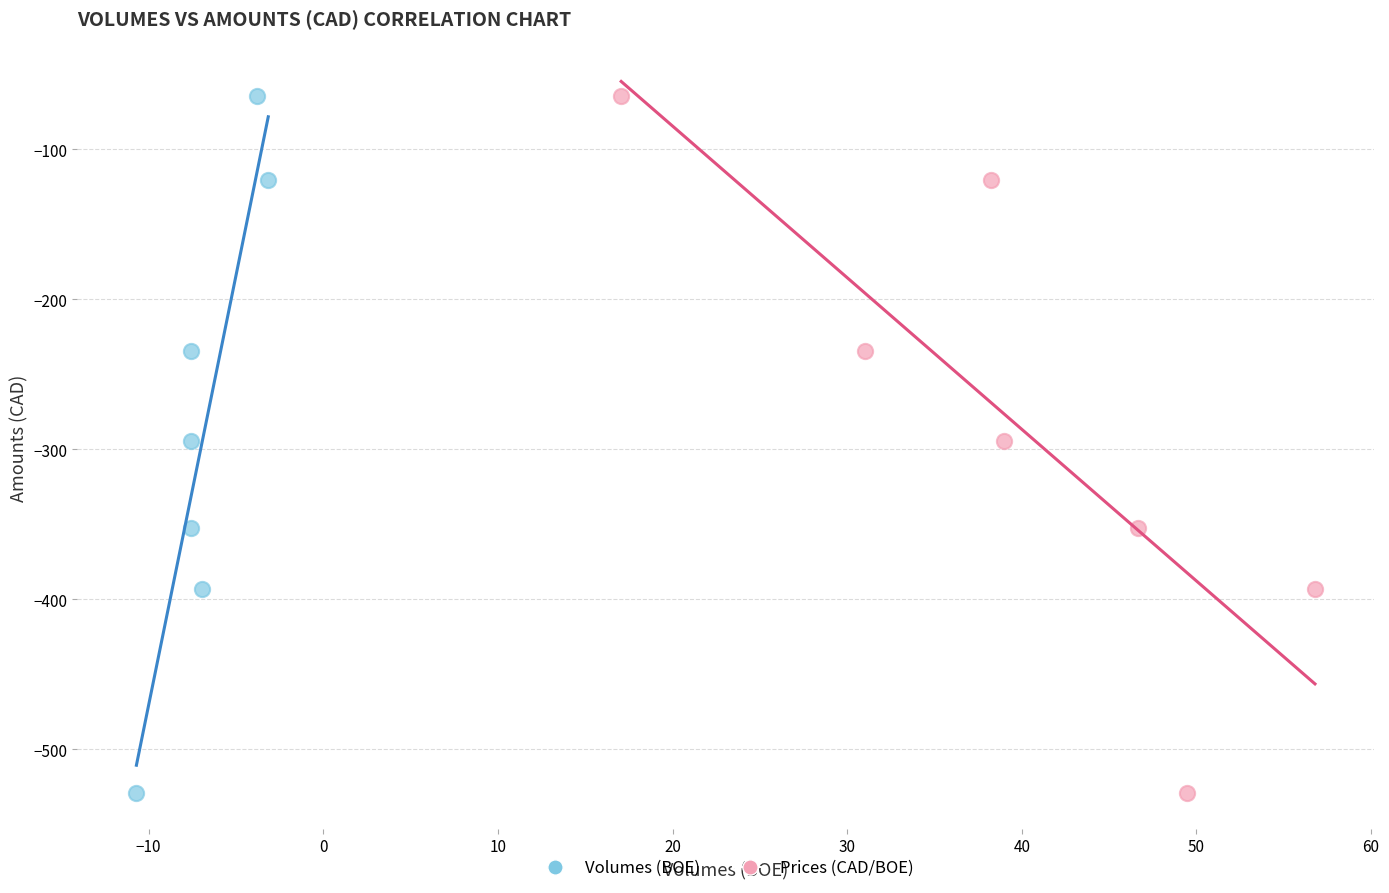

What are all the series names shown in the legend?

Volumes (BOE), Prices (CAD/BOE)